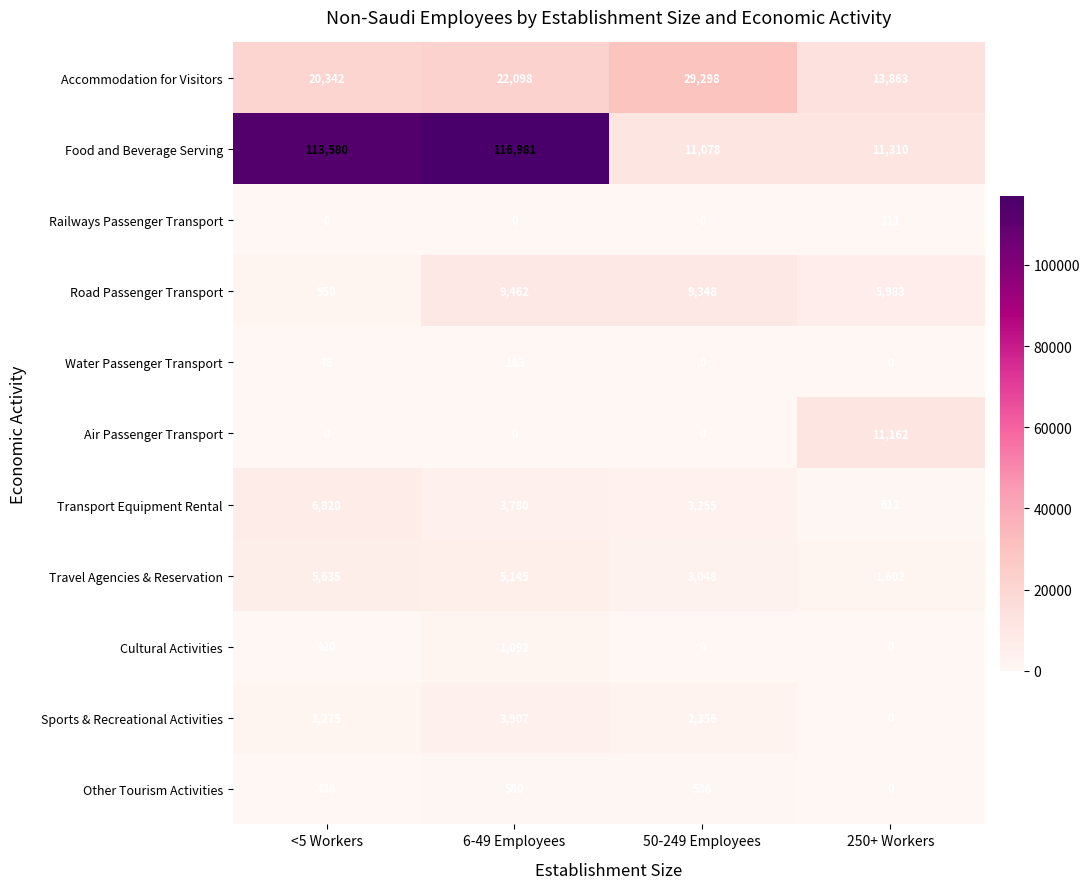

What is the sum of all Travel Agencies & Reservation values?

15430